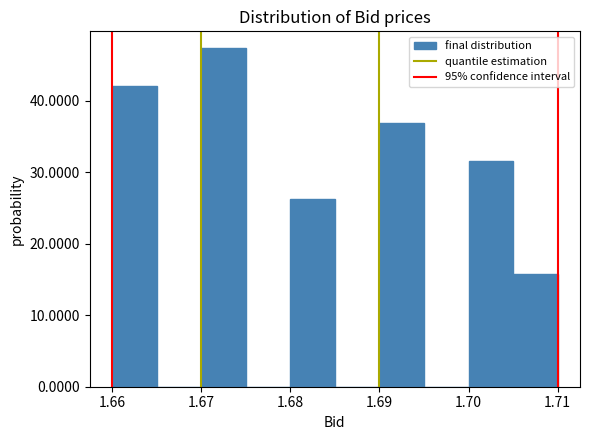

Reading left to right, list every bar in this chart as the range it spans on the x-axis followed by its height. The values are not printed on the chart, so give them approximately, as read against the axis.

1.660 to 1.665: 42
1.665 to 1.670: 0
1.670 to 1.675: 47
1.675 to 1.680: 0
1.680 to 1.685: 26
1.685 to 1.690: 0
1.690 to 1.695: 37
1.695 to 1.700: 0
1.700 to 1.705: 32
1.705 to 1.710: 16